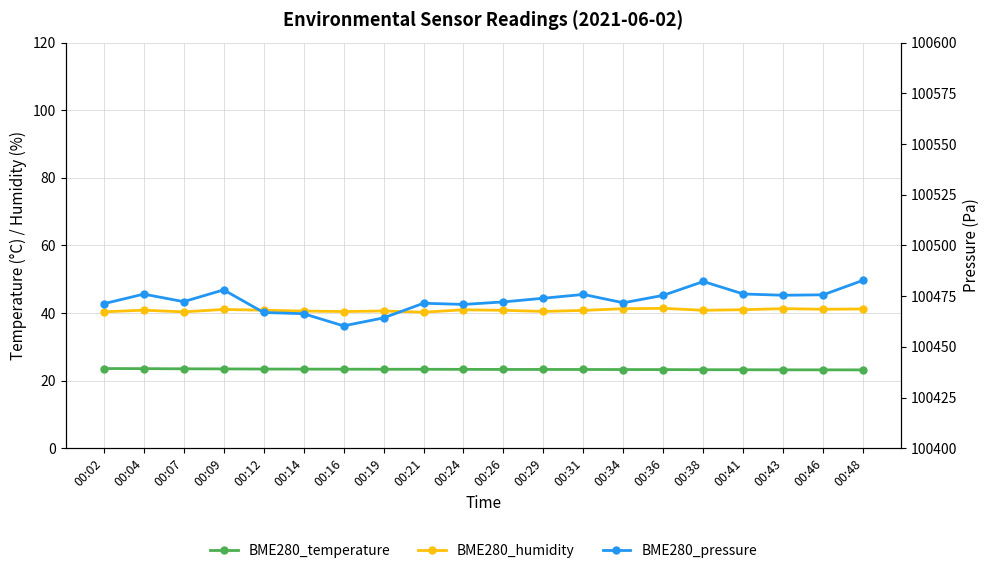

How many interior local valleys does the BME280_humidity series have?

6